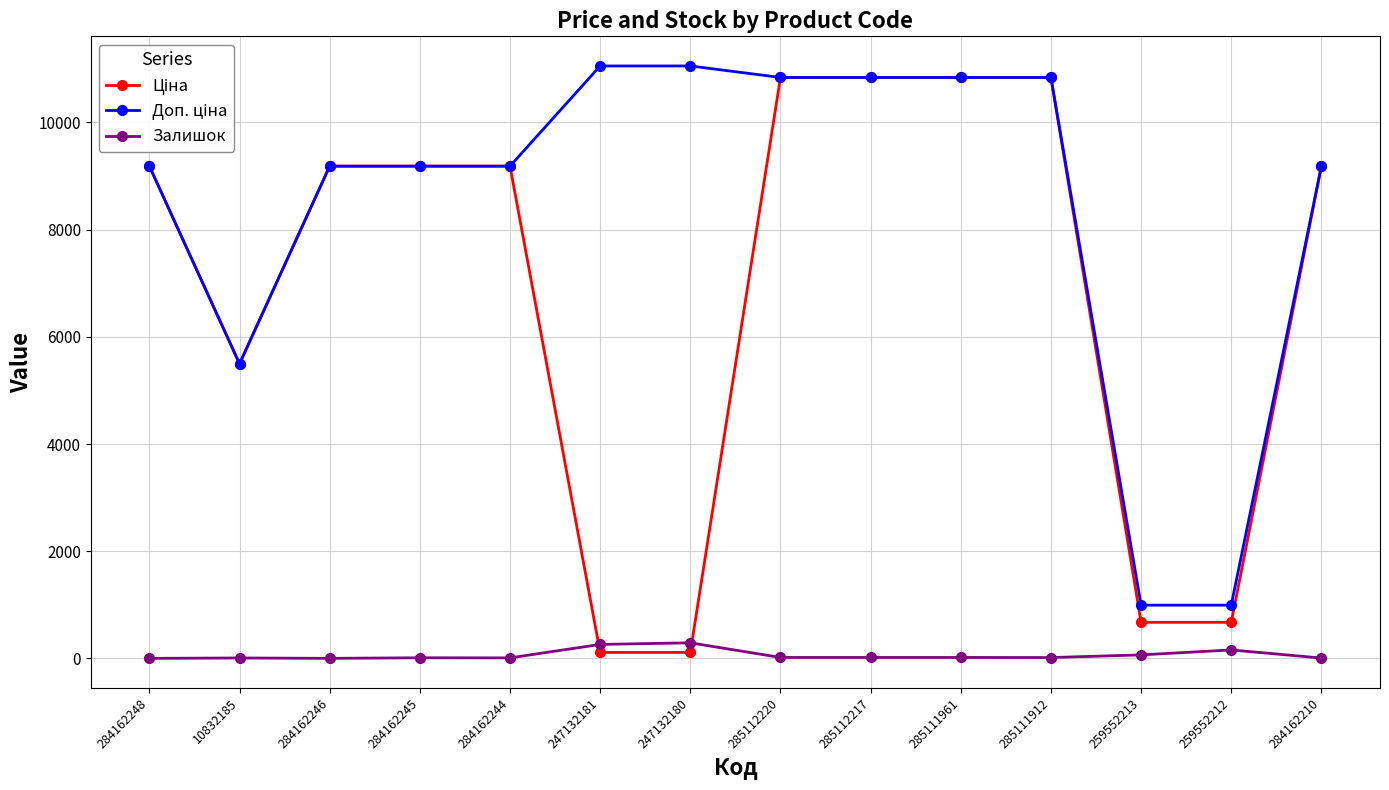

The value of Залишок at 247132180 is 290.0. True or false?

True